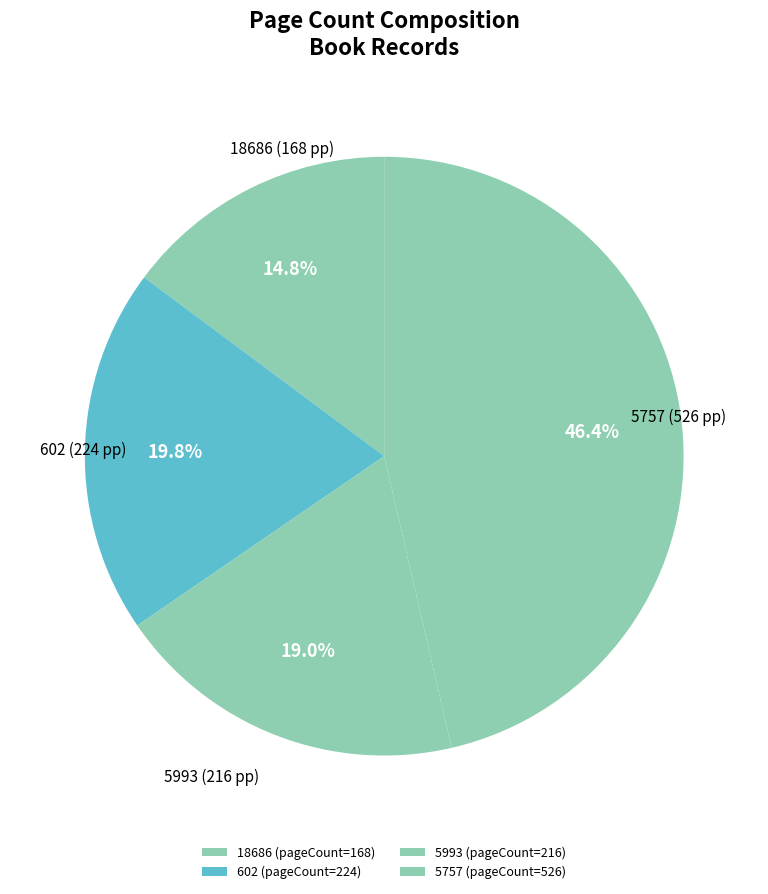

Count the number of slices in the pie.

4